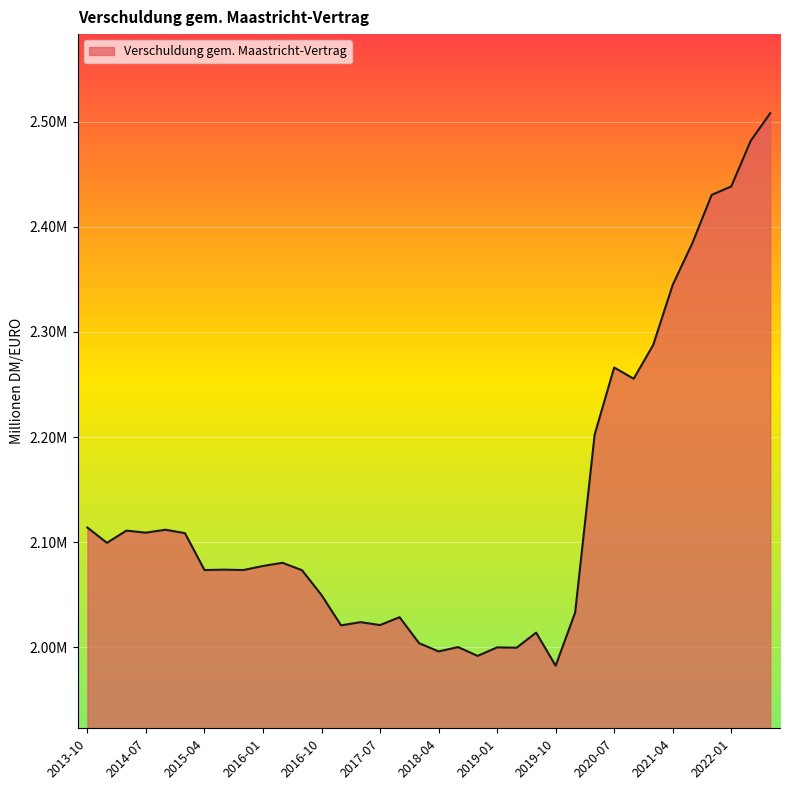

Is this an area chart (filled region under the line)?

Yes